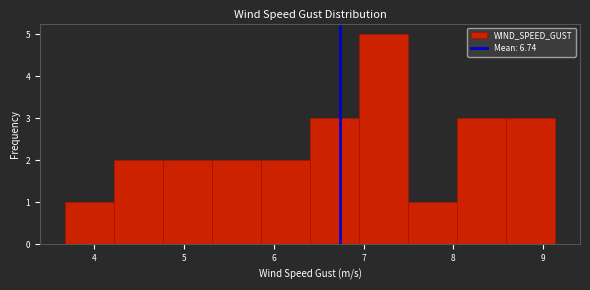

Over which range of the x-axis is the bar tallest?

7.0 to 7.5